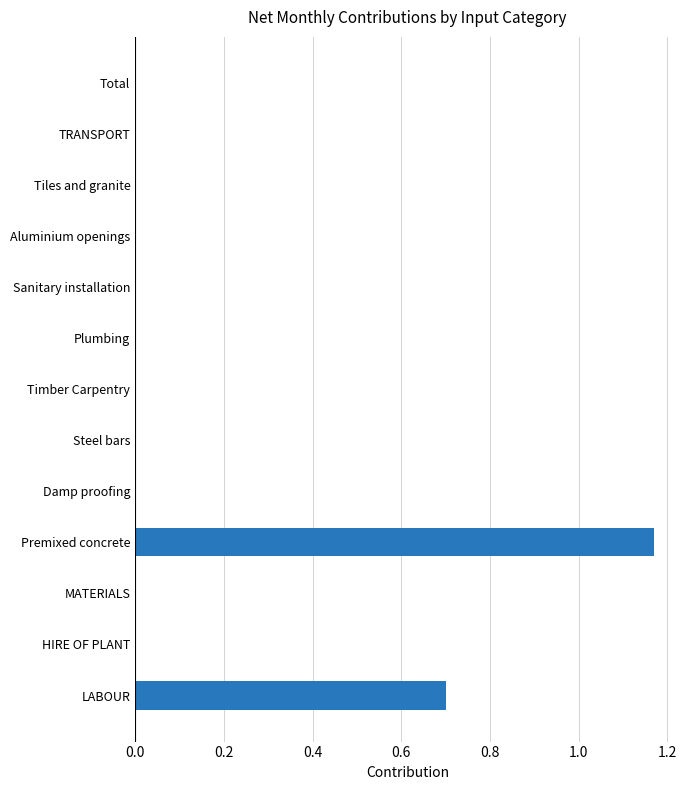

At which category does the chart reach its peak across all series?

Premixed concrete